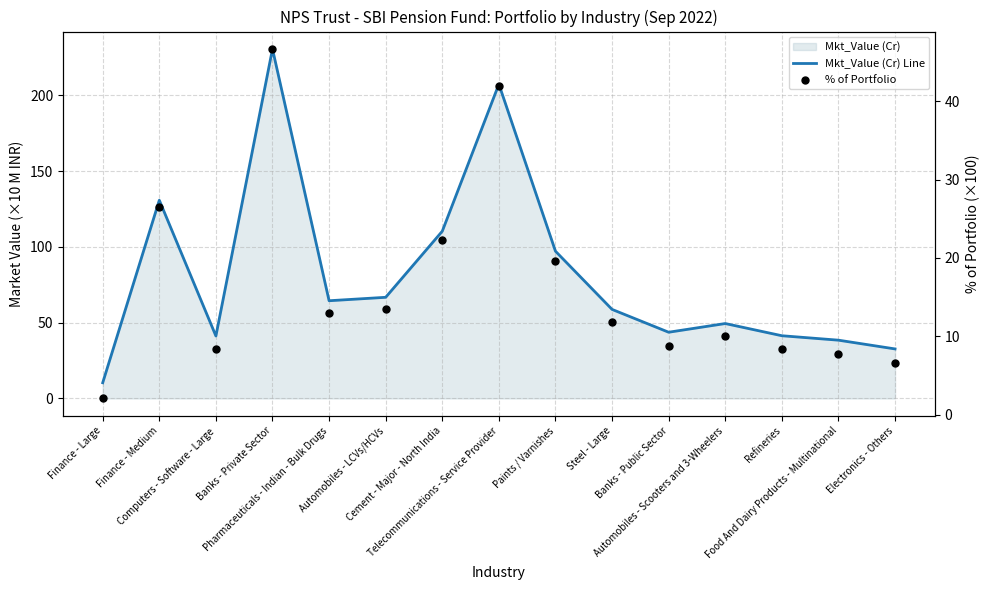

Which series has the widest spread of Y values?

Mkt_Value (Cr) Line